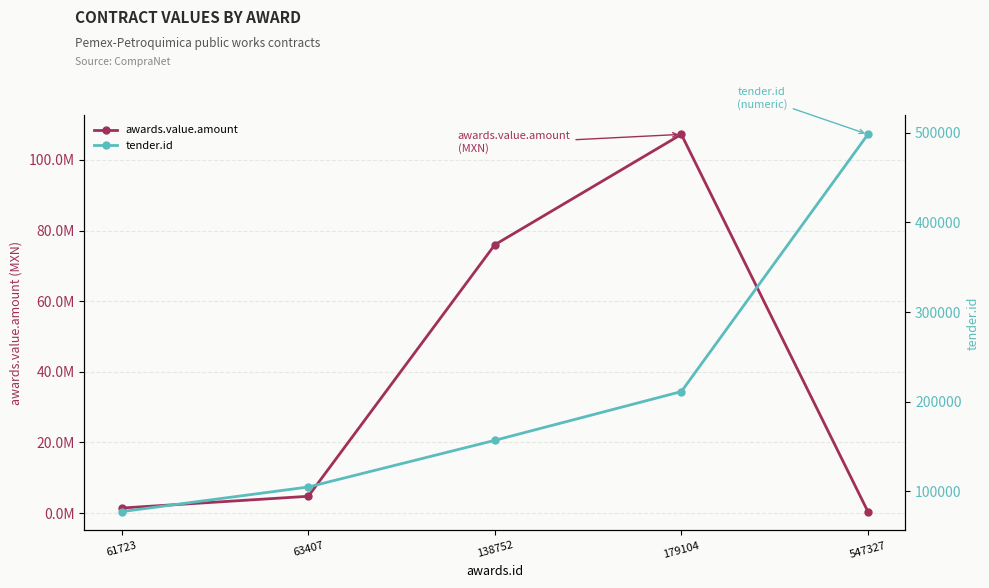

After their last crossing, which series has the higher values: tender.id or awards.value.amount?

tender.id